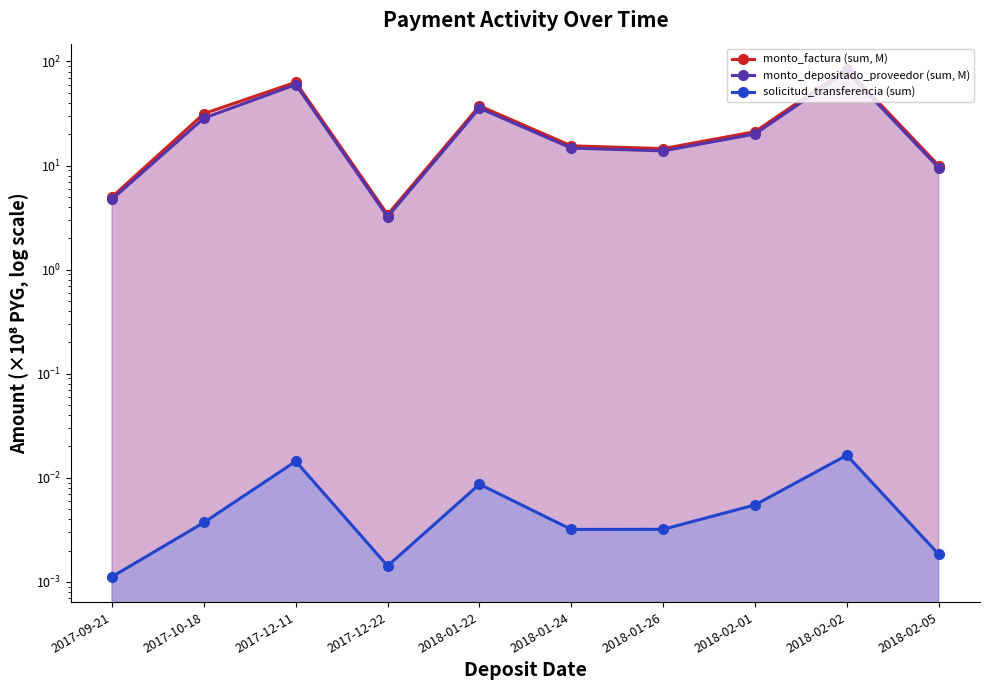

Where does the monto_depositado_proveedor (sum, M) series first go above 20?

2017-10-18